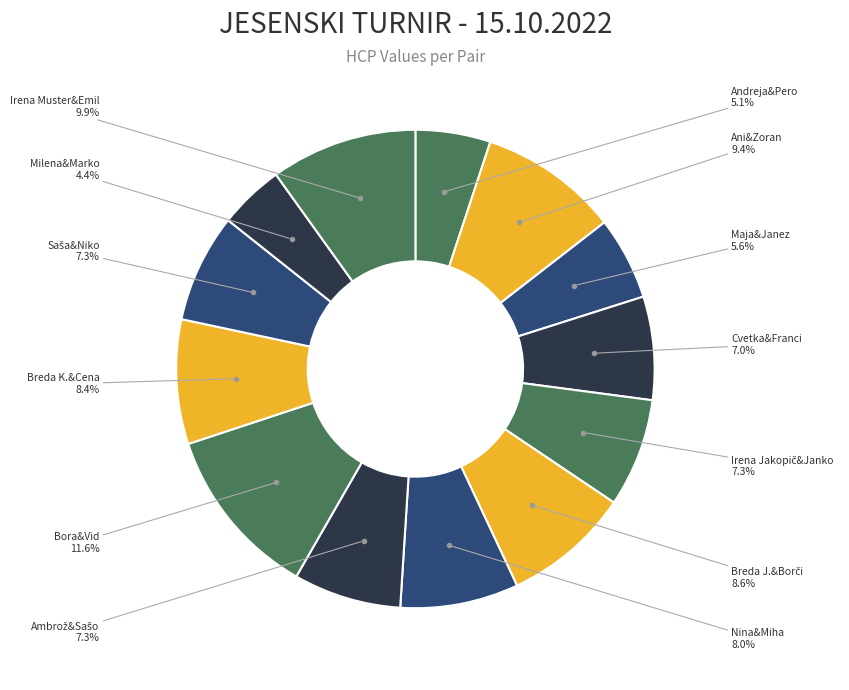

Count the number of slices in the pie.

13